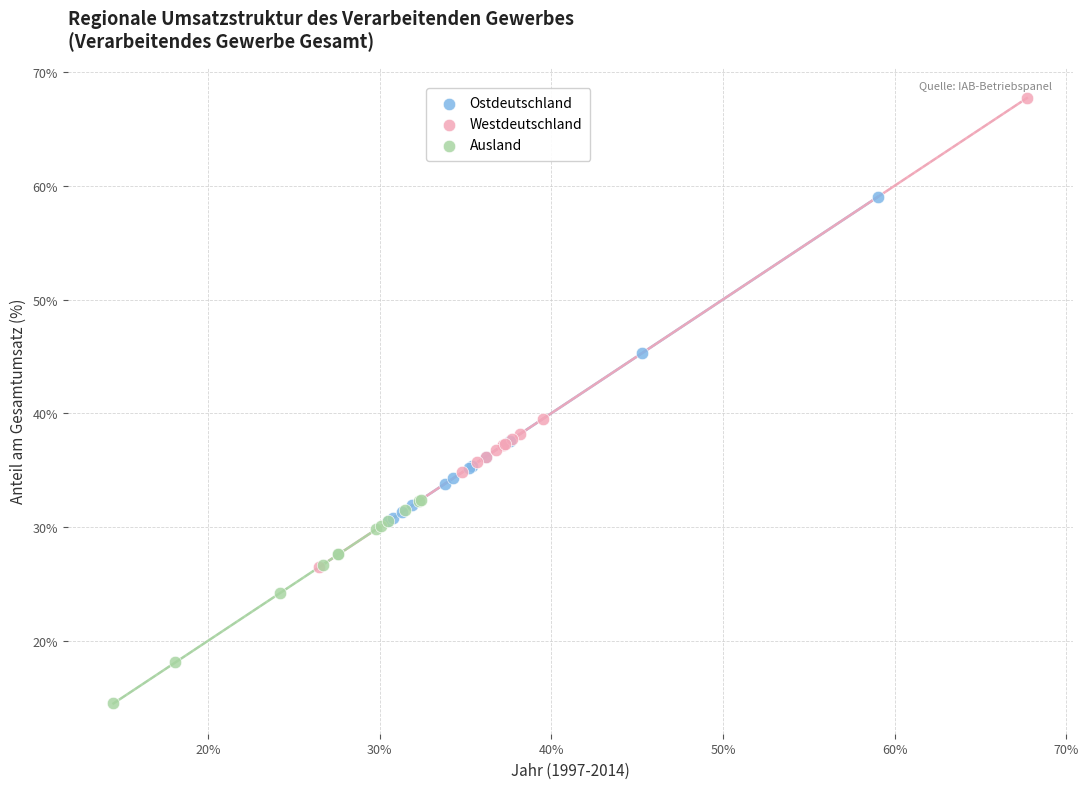

Which series has the widest spread of Y values?

Westdeutschland